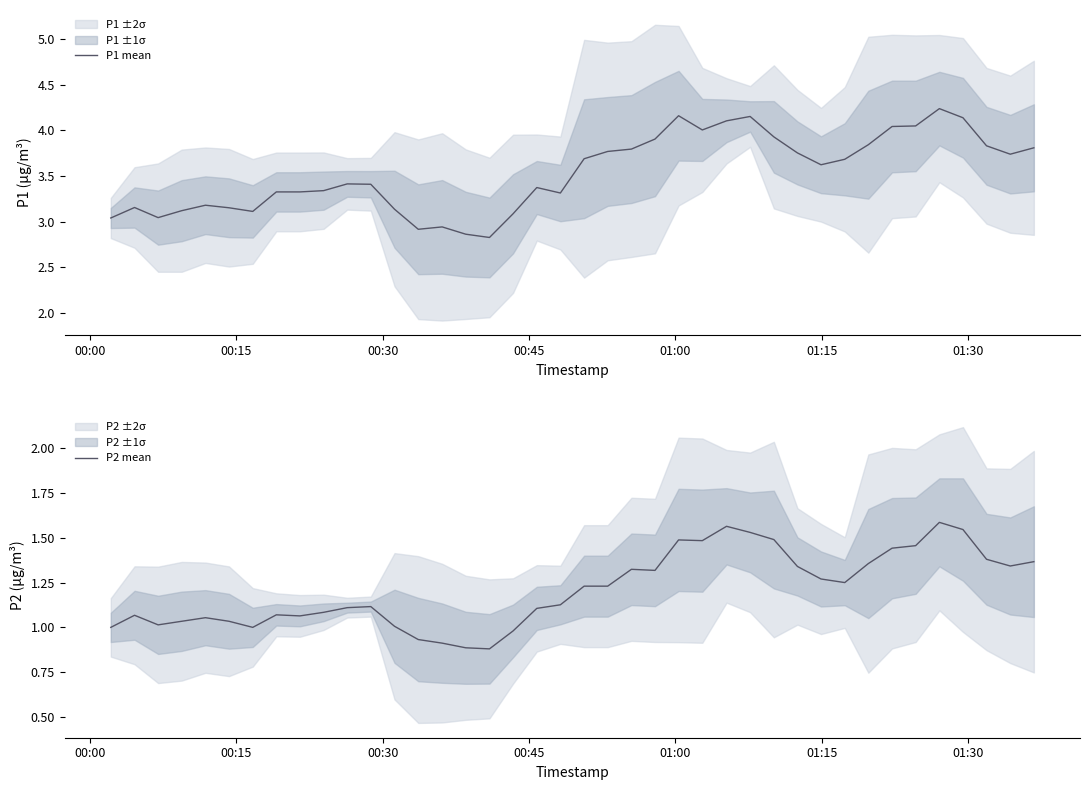

What is the maximum value shown in the chart?

4.2